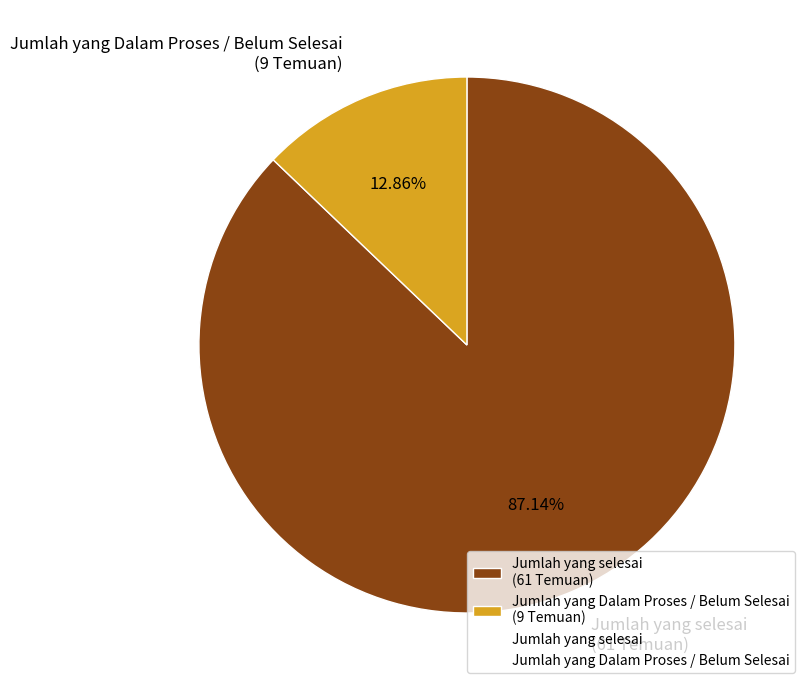

To the nearest percent, what portion does Jumlah yang selesai represent?

87%